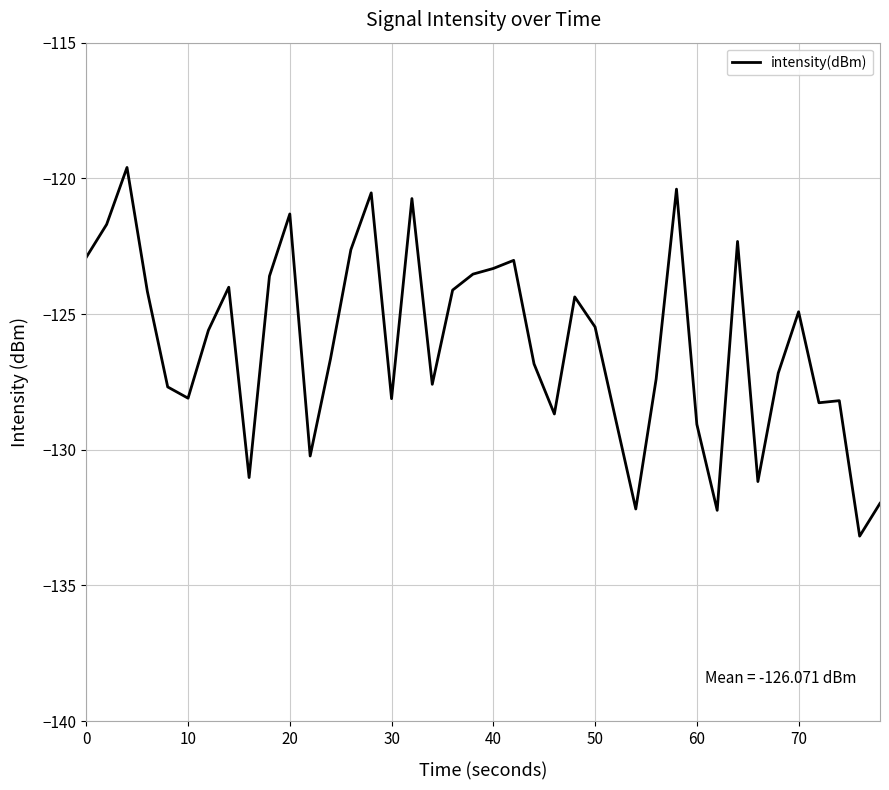

What is the difference between the maximum and minimum values?

13.6